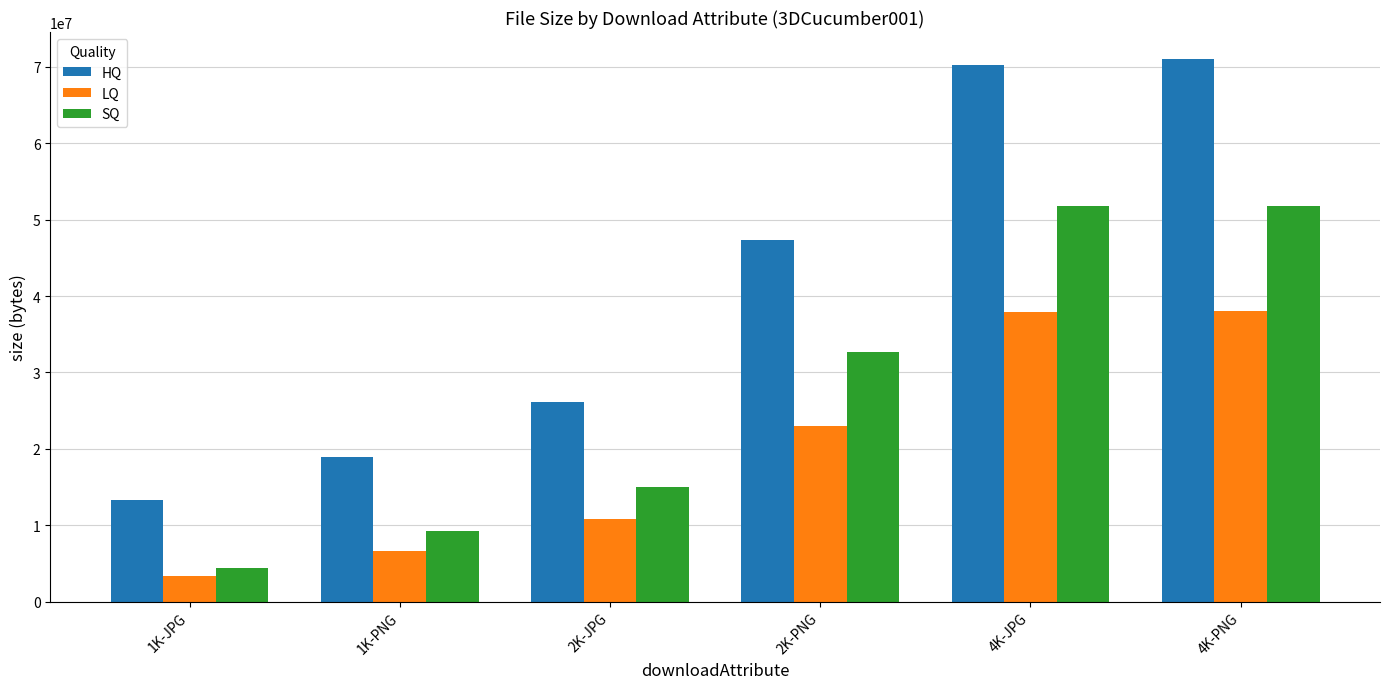

Count the number of data series in this chart.

3